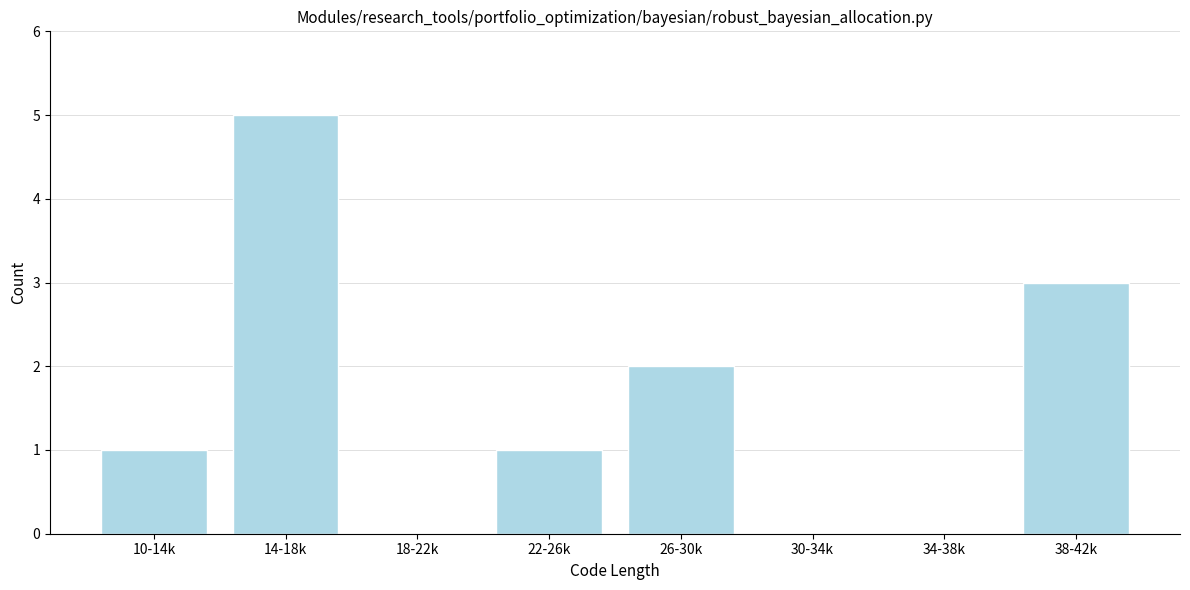

Reading left to right, extract all data points from this chart.

10-14k=1	14-18k=5	18-22k=0	22-26k=1	26-30k=2	30-34k=0	34-38k=0	38-42k=3